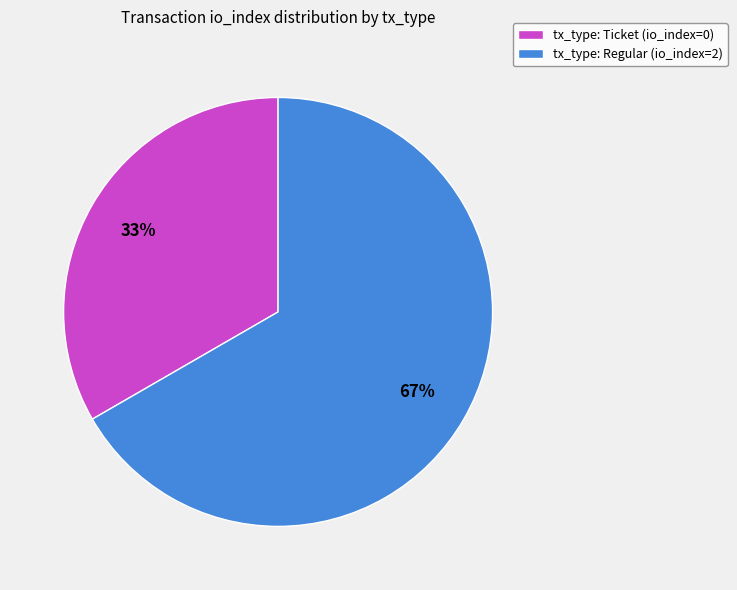

True or false: tx_type: Regular (io_index=2) accounts for 67% of the total.

True